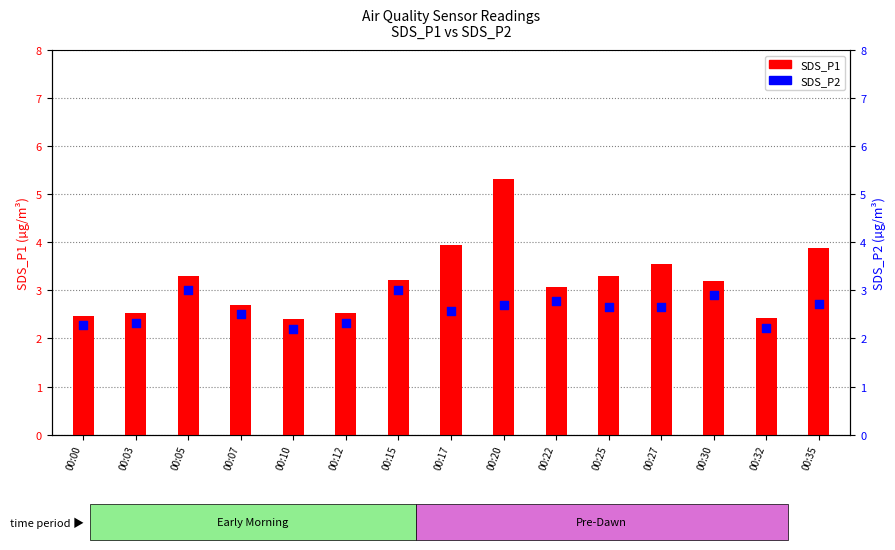

Which series contains the highest Y value?

SDS_P1